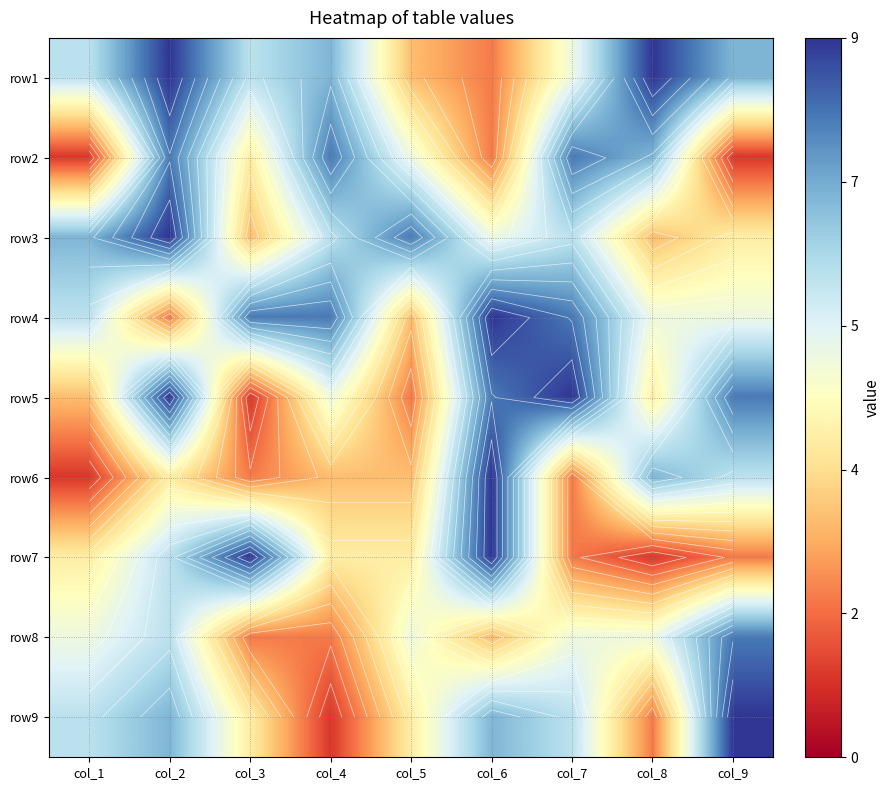

Is it true that row5 equals 3 at col_5?

False